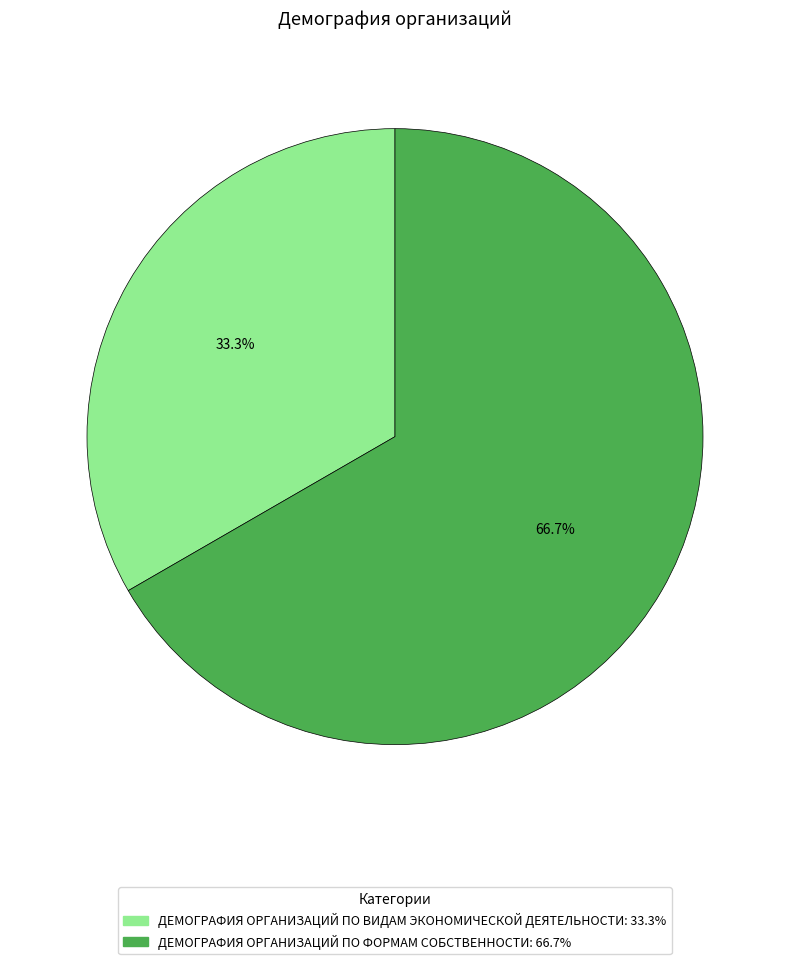

To the nearest percent, what is the combined percentage of ДЕМОГРАФИЯ ОРГАНИЗАЦИЙ ПО ВИДАМ ЭКОНОМИЧЕСКОЙ ДЕЯТЕЛЬНОСТИ and ДЕМОГРАФИЯ ОРГАНИЗАЦИЙ ПО ФОРМАМ СОБСТВЕННОСТИ?

100%